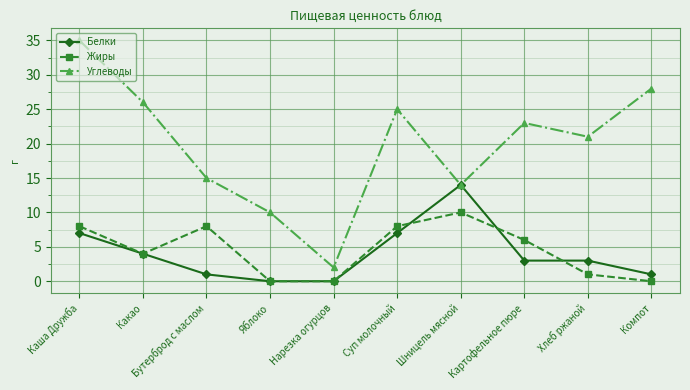

What is the greatest value displayed?

35